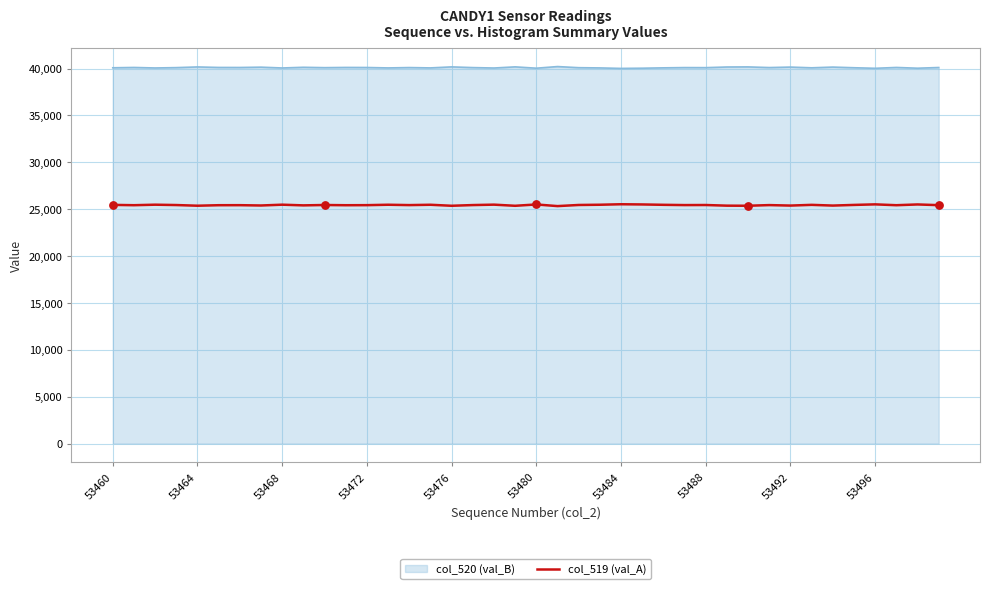

What is the minimum value for col_520 (val_B)?

40012